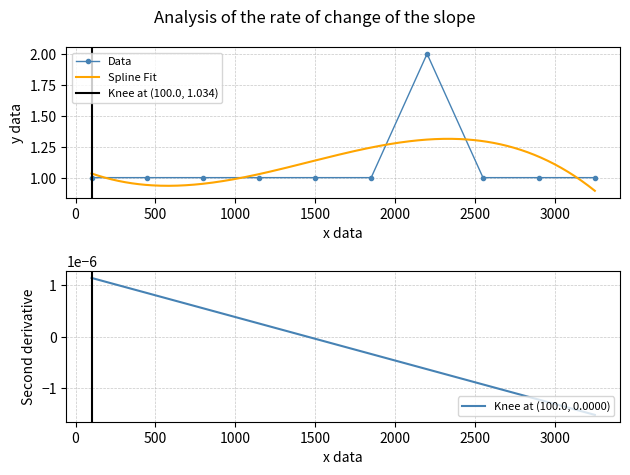

What is the value of the Data point at the 3rd from the left?

1